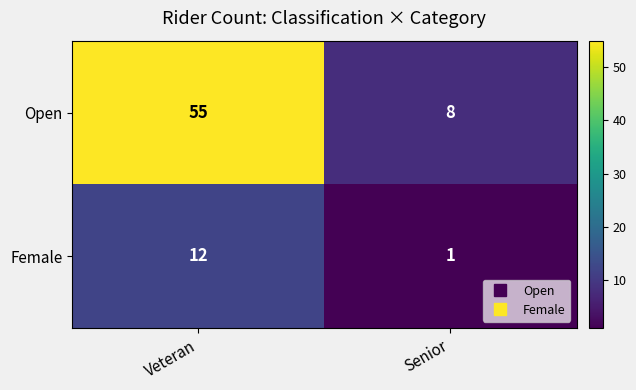

What is the maximum value for Female?

12